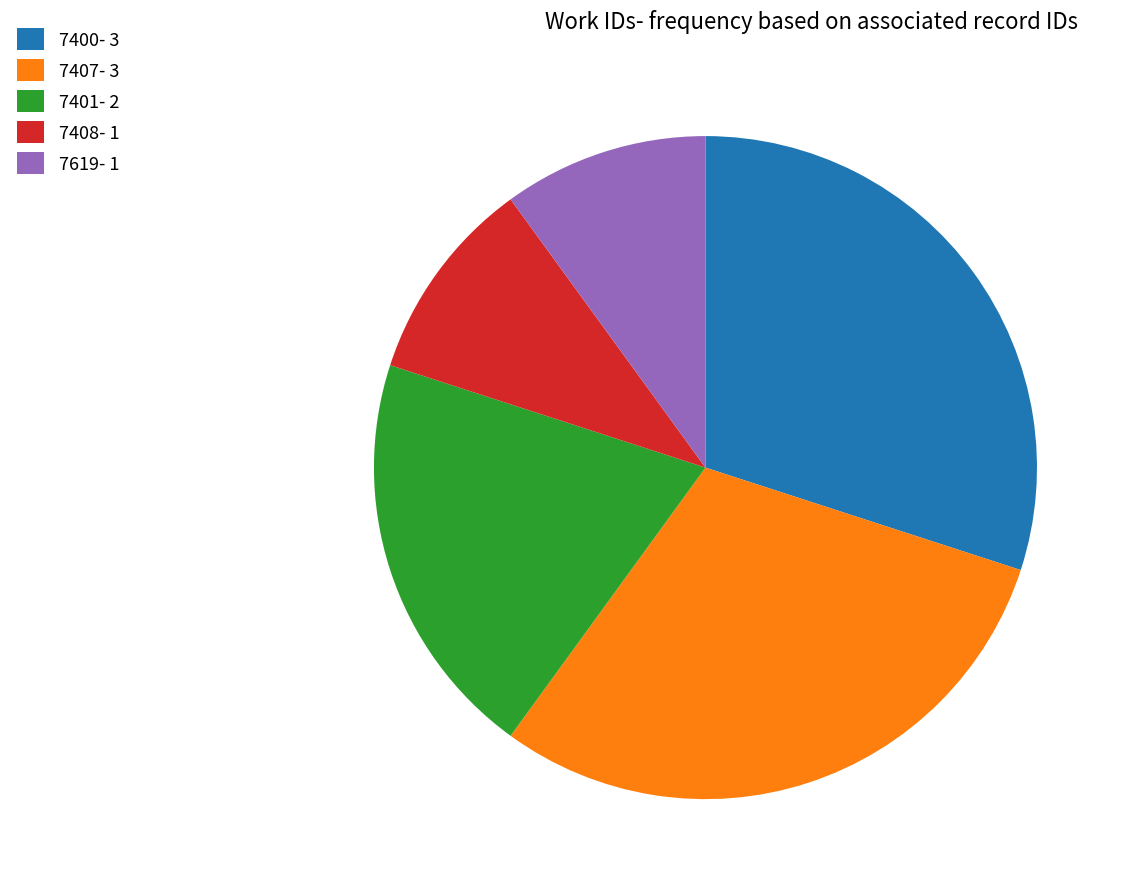

True or false: 7619- 1 accounts for 10% of the total.

True